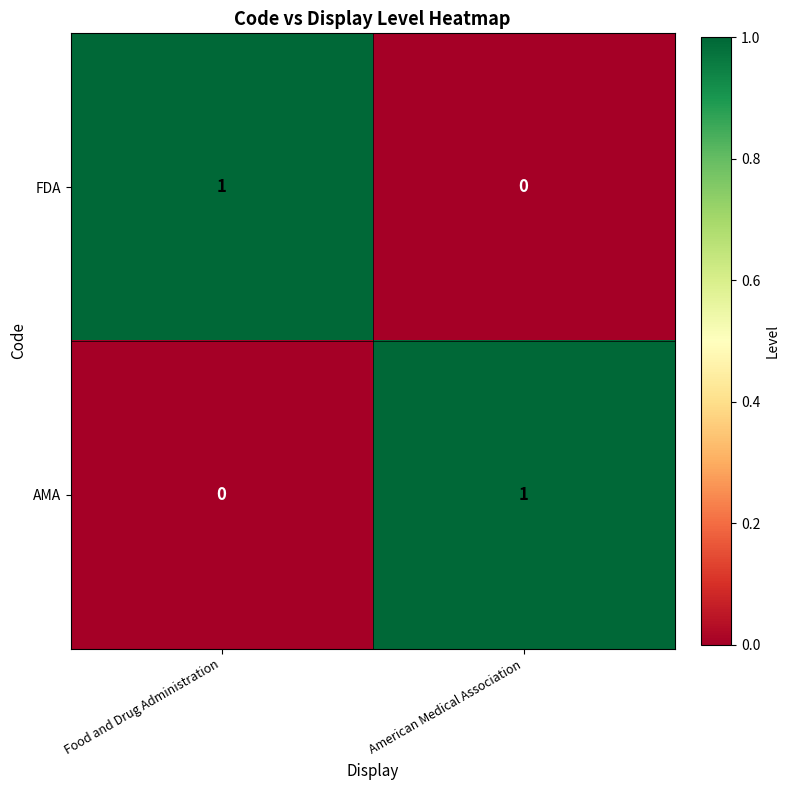

How many data points in AMA are less than 1?

1